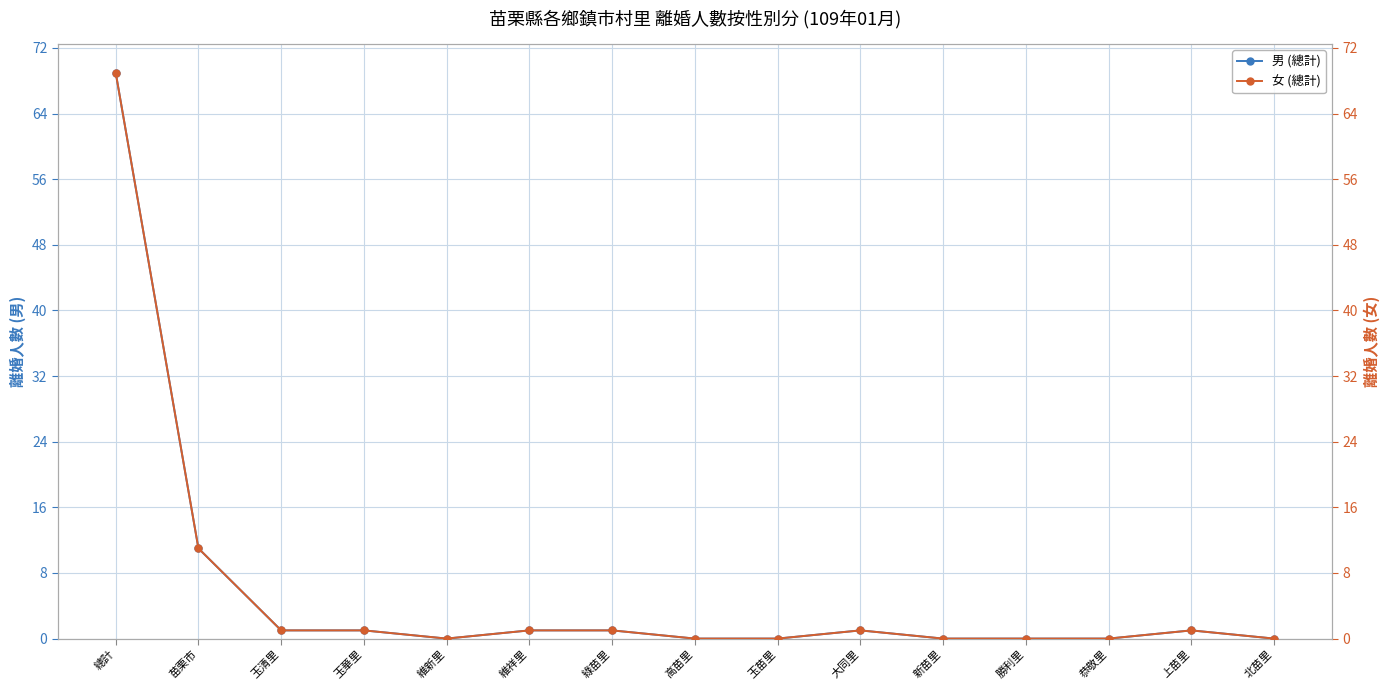

What position from the left is 總計?

1